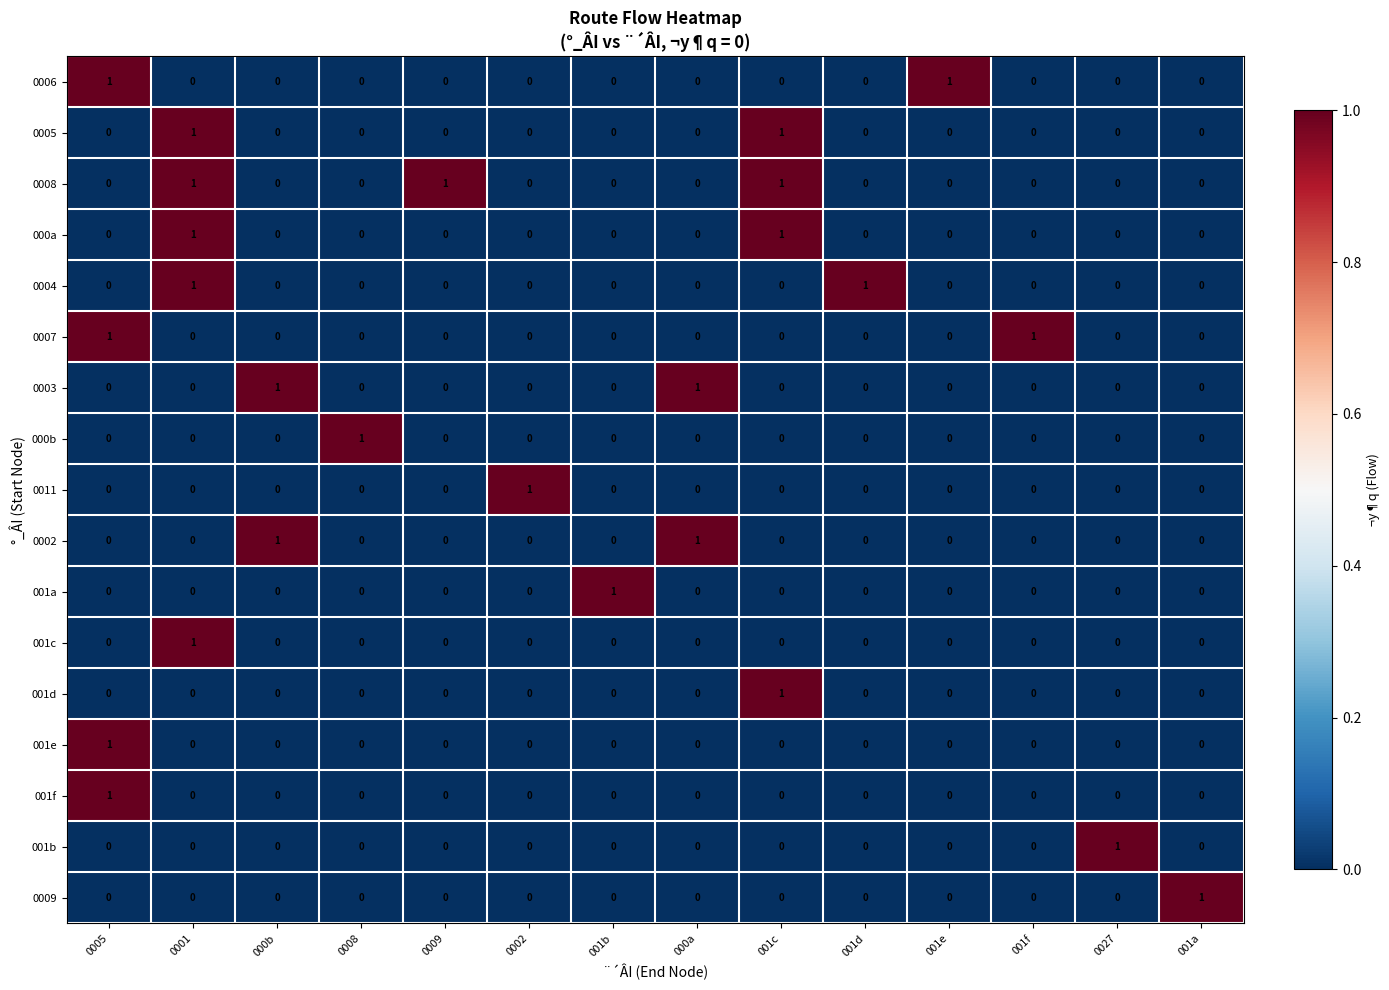

How many series are shown in this chart?

17